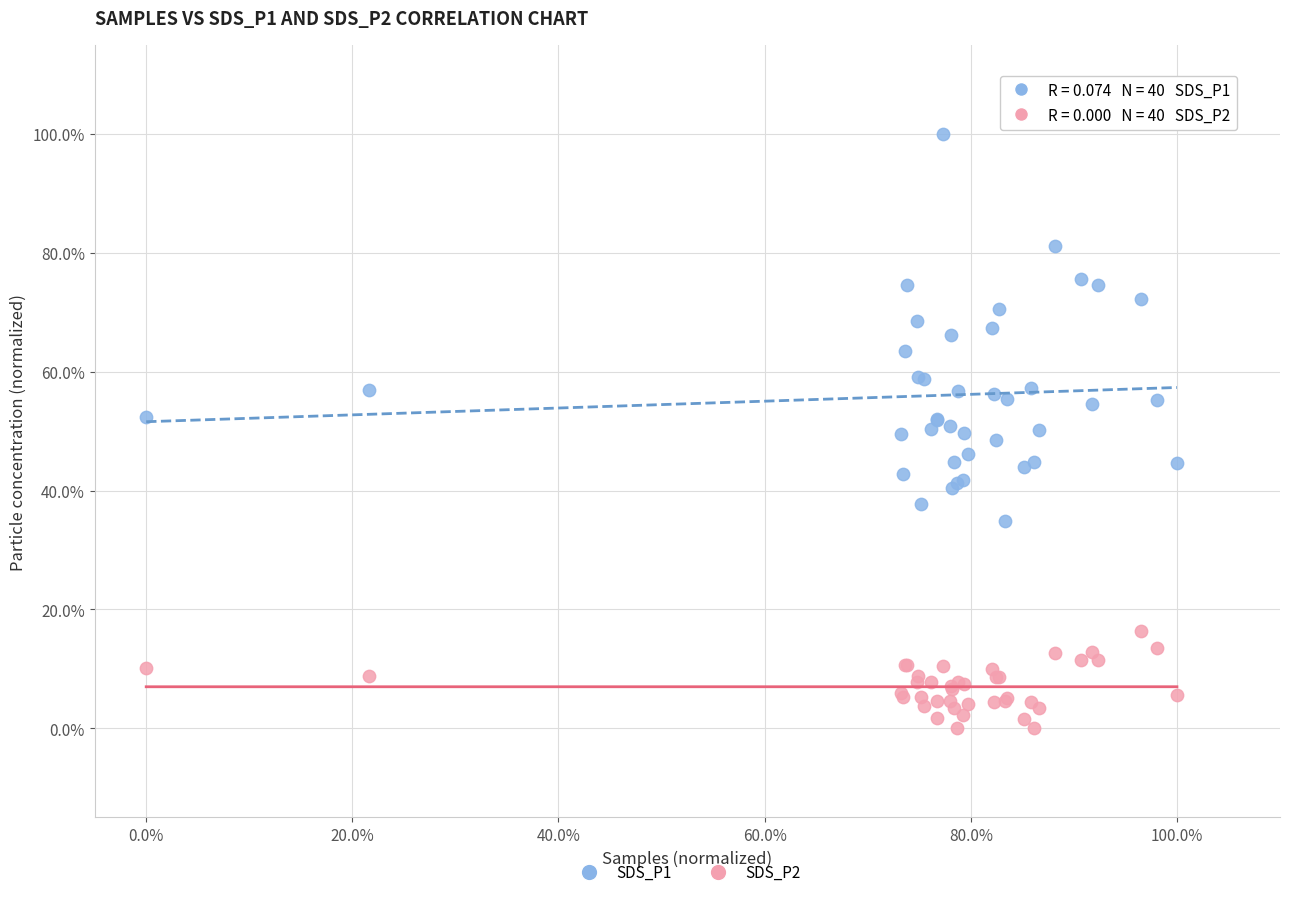

What are all the series names shown in the legend?

SDS_P1, SDS_P2